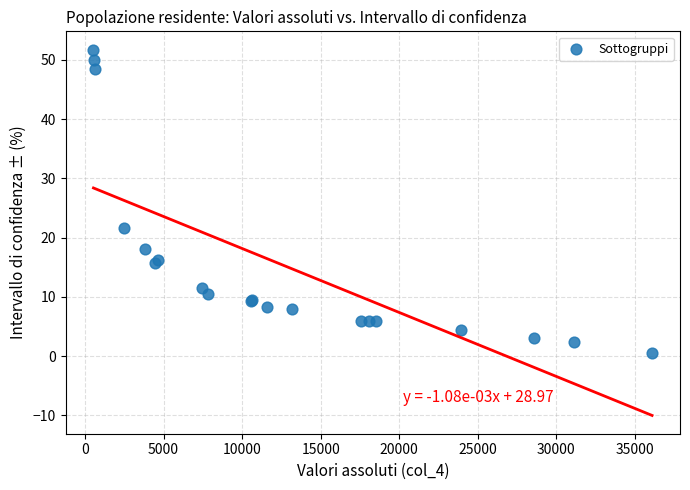

What Y value in the scatter plot is closest to 26?

21.6